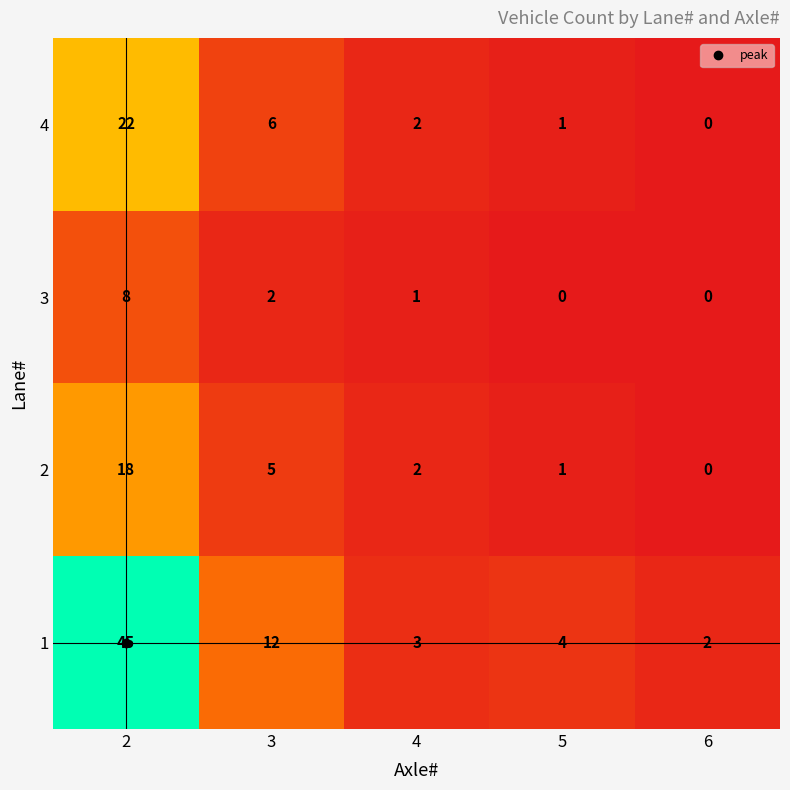

Which series has the widest spread of values?

1